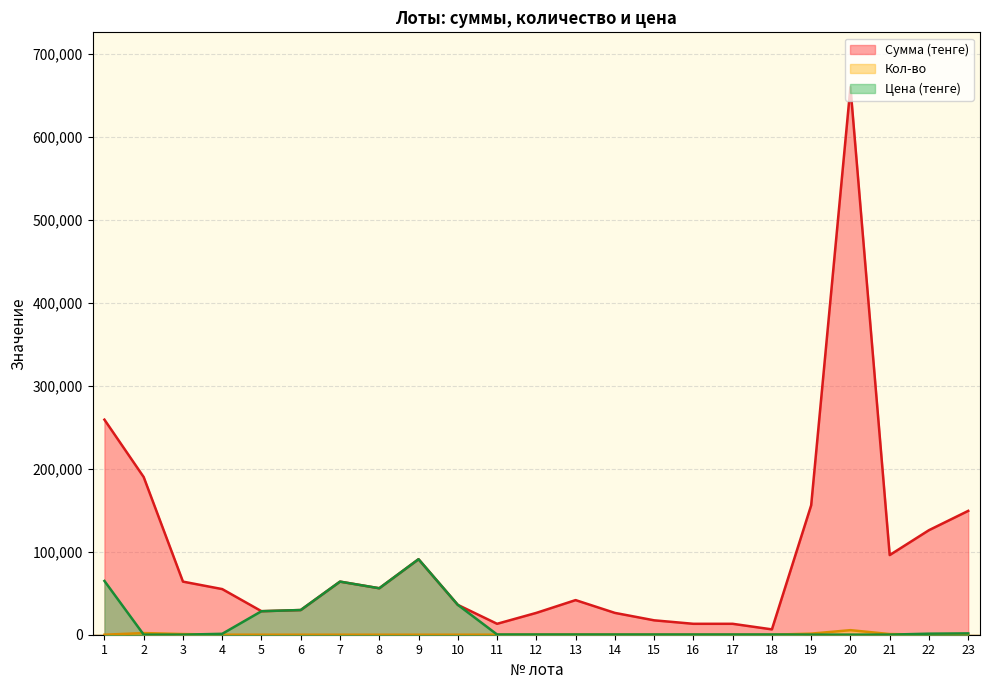

What is the difference between the second highest and minimum values in the Кол-во series?

1999